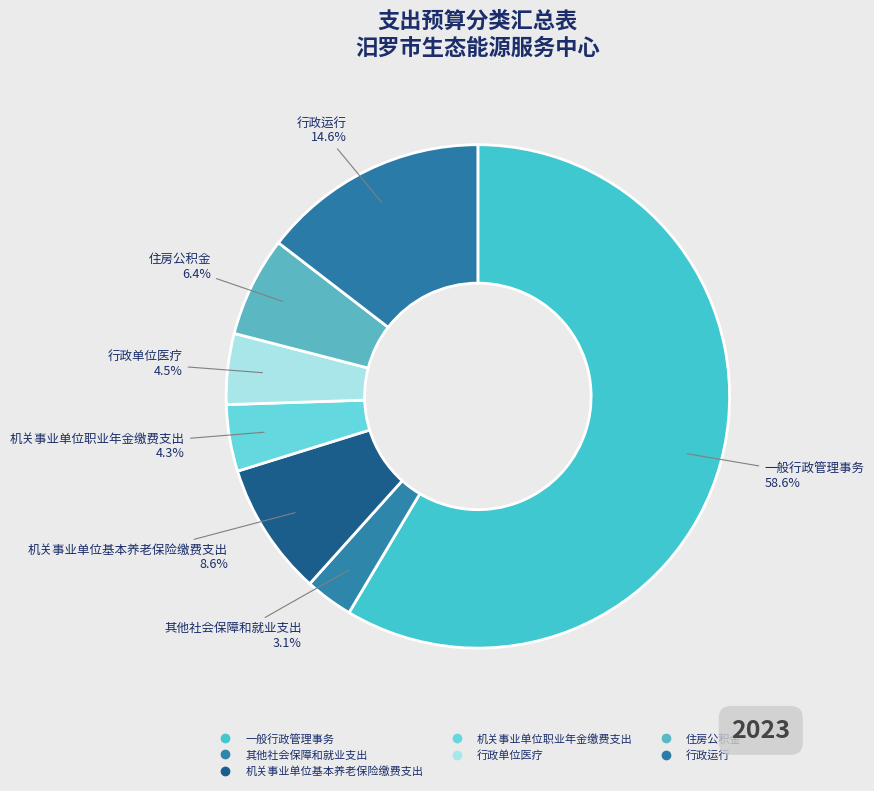

True or false: 机关事业单位基本养老保险缴费支出 accounts for 1% of the total.

False